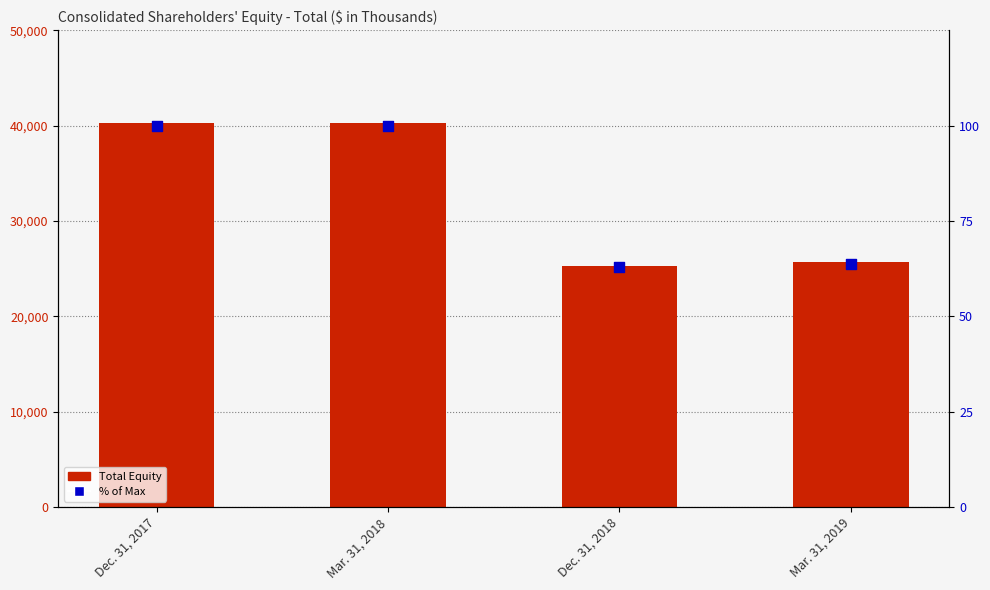

What are all the series names shown in the legend?

Total Equity, % of Max